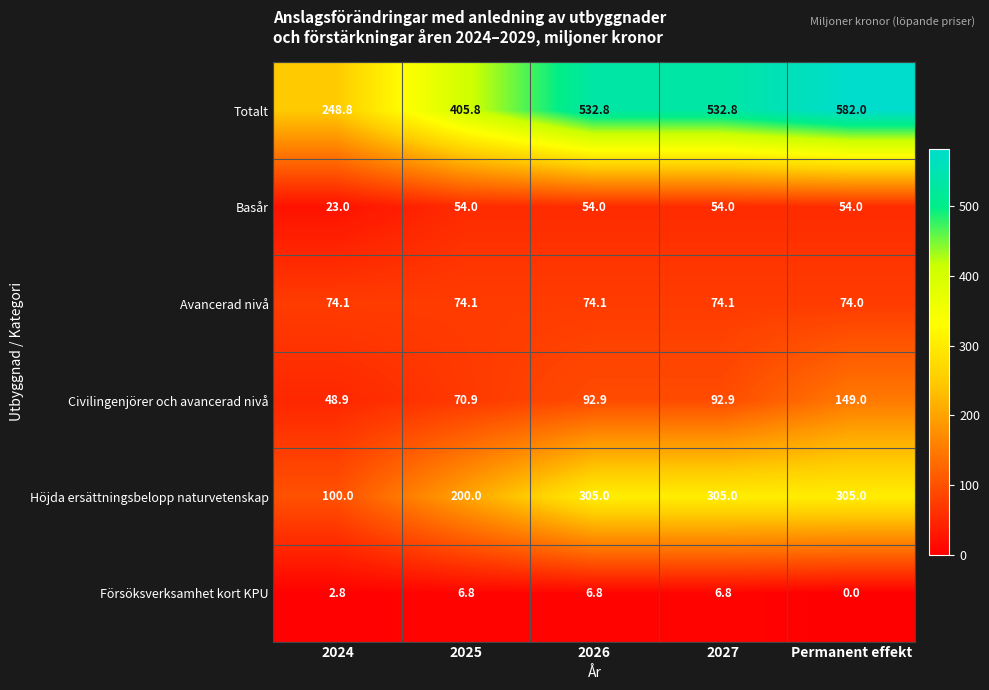

Which series has the largest total across all categories?

Totalt